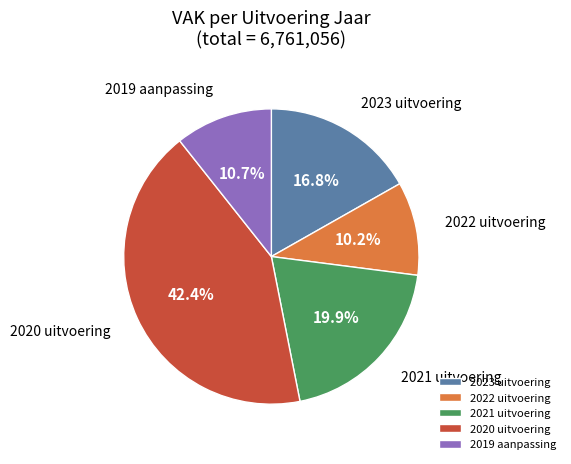

What is the largest slice in the pie chart?

2020 uitvoering